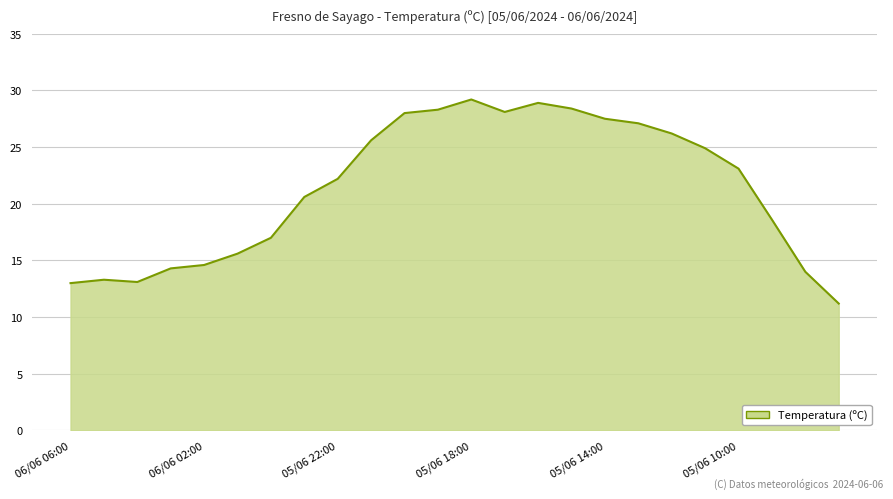

What is the smallest value displayed?

11.2